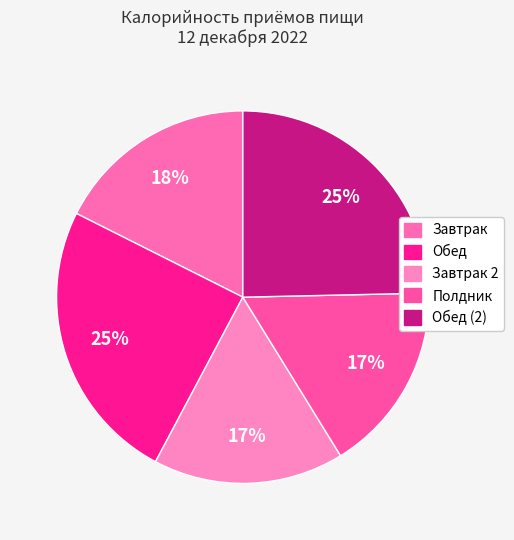

Rank the categories by value from lowest to highest.

Завтрак 2, Полдник, Завтрак, Обед, Обед (2)